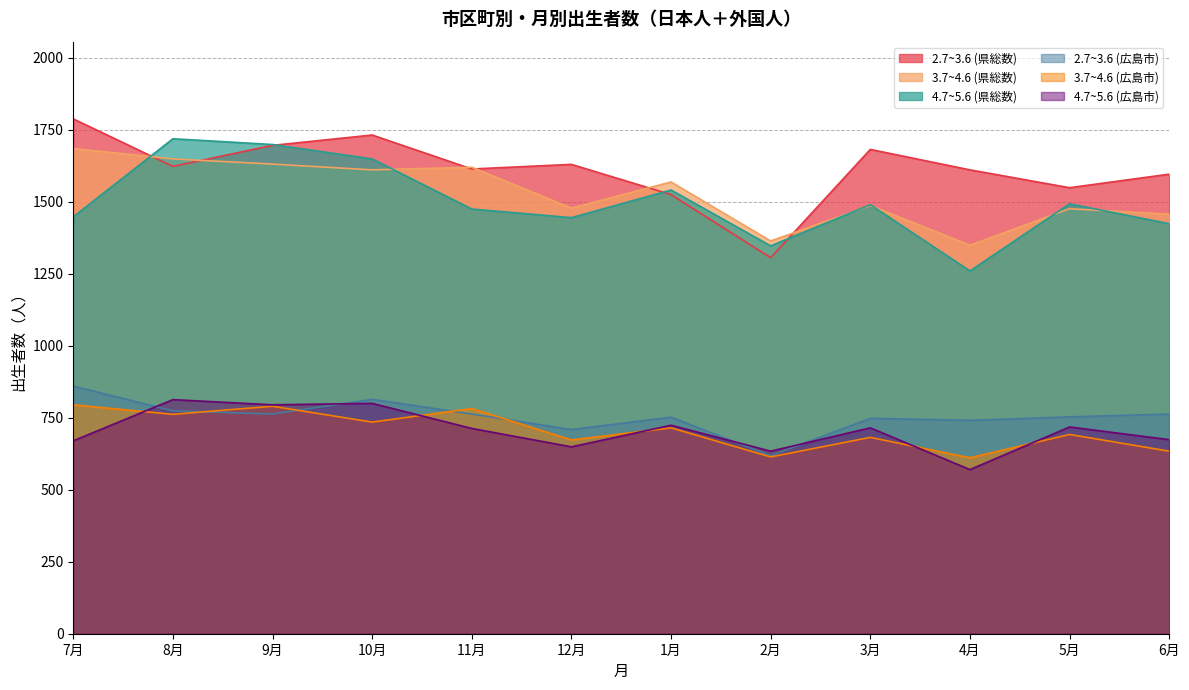

At which label is 4.7~5.6 (県総数) closest to 1489?

3月